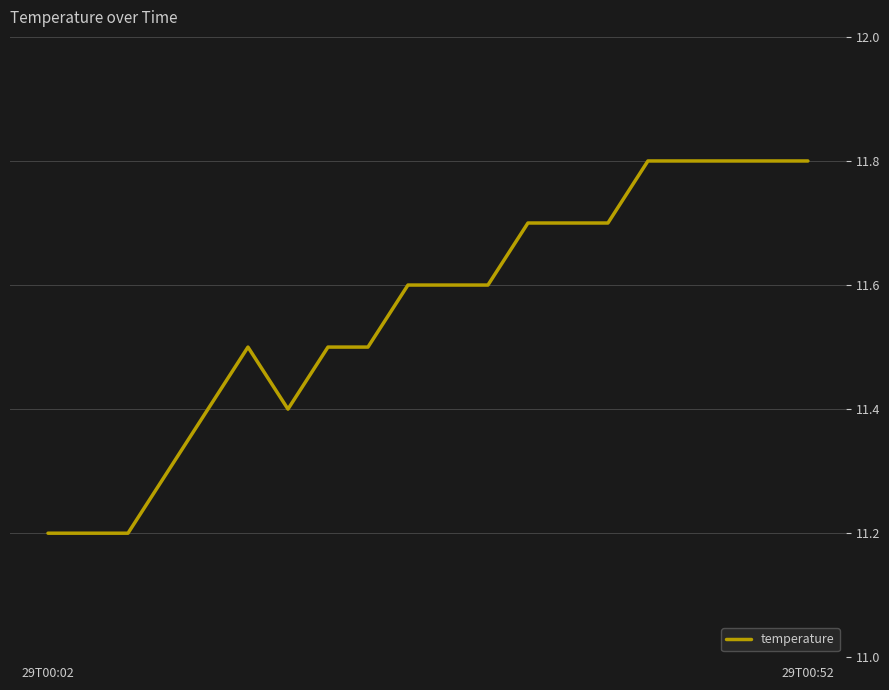

What is the minimum value shown in the chart?

11.2